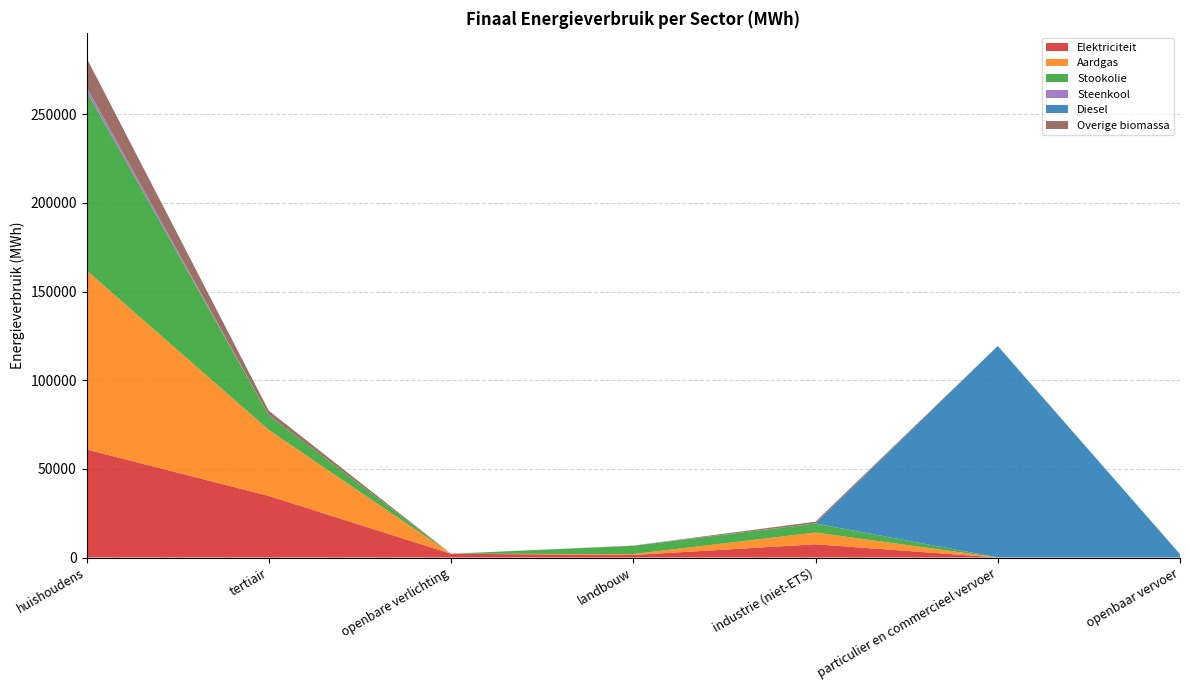

Reading left to right, list all the values displayed in this chart.

Elektriciteit: 60964.9	34750.5	2132.4	1433.5	7472.0	22.6	9.9
Aardgas: 101009.0	37217.8	0.0	525.0	6615.8	38.6	0.0
Stookolie: 101104.6	8280.5	0.0	4649.8	5060.3	0.0	0.0
Steenkool: 2357.8	0.0	0.0	138.1	42.7	0.0	0.0
Diesel: 0.0	0.0	0.0	0.0	0.0	119285.9	1885.0
Overige biomassa: 16455.3	2564.0	0.0	0.0	1018.7	0.0	0.0